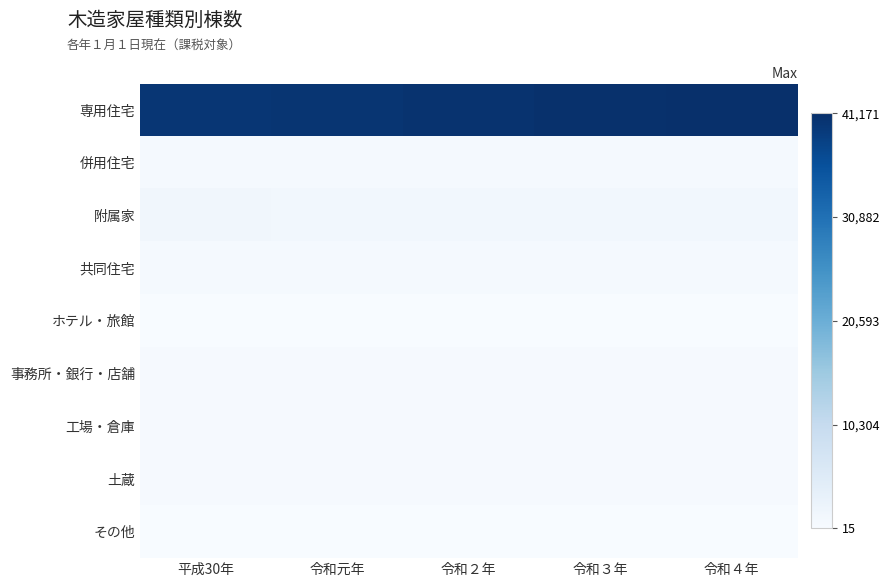

Reading right to left, extract all data points from this chart.

専用住宅: 令和４年=41171	令和３年=40937	令和２年=40584	令和元年=40320	平成30年=40079
併用住宅: 令和４年=635	令和３年=636	令和２年=643	令和元年=646	平成30年=648
附属家: 令和４年=1156	令和３年=1173	令和２年=1187	令和元年=1209	平成30年=1357
共同住宅: 令和４年=644	令和３年=643	令和２年=640	令和元年=645	平成30年=637
ホテル・旅館: 令和４年=24	令和３年=37	令和２年=37	令和元年=37	平成30年=37
事務所・銀行・店舗: 令和４年=384	令和３年=384	令和２年=376	令和元年=374	平成30年=371
工場・倉庫: 令和４年=446	令和３年=442	令和２年=445	令和元年=446	平成30年=458
土蔵: 令和４年=352	令和３年=356	令和２年=357	令和元年=362	平成30年=367
その他: 令和４年=15	令和３年=16	令和２年=16	令和元年=16	平成30年=16